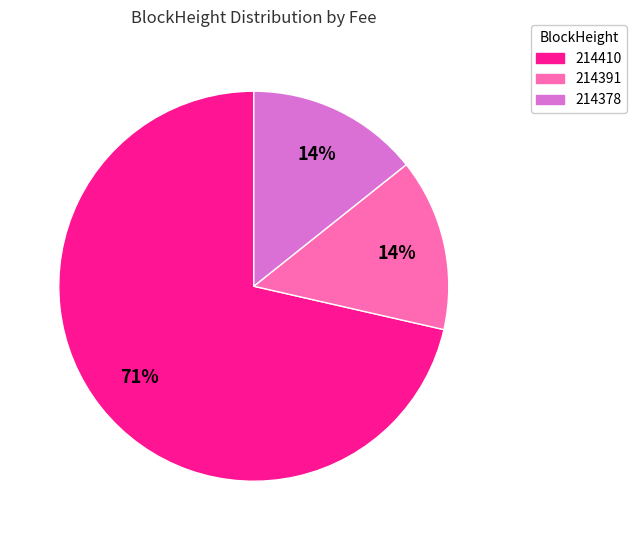

Which category has the biggest portion of the pie?

214410